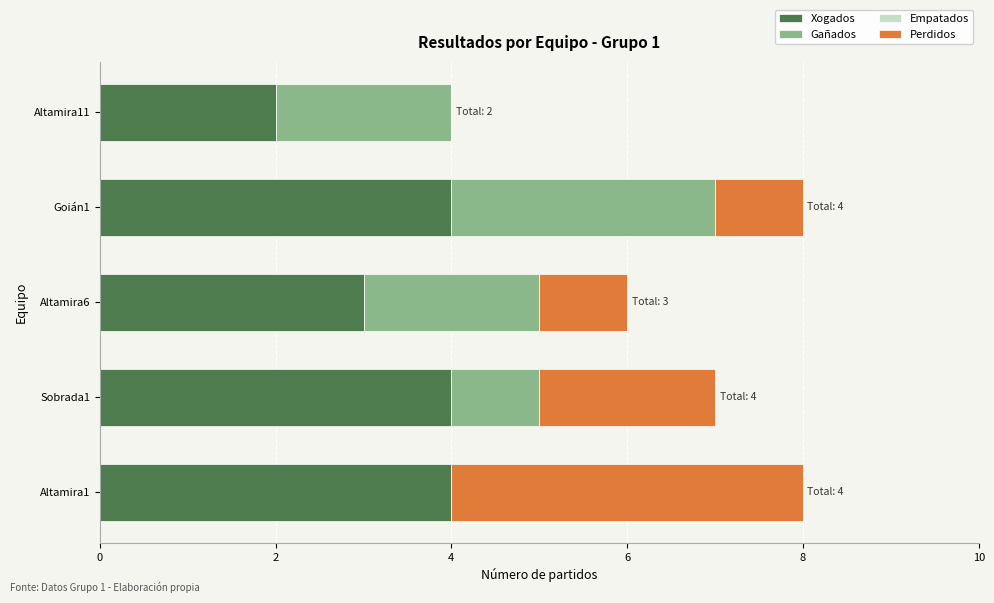

What is the highest value of the Xogados series?

4